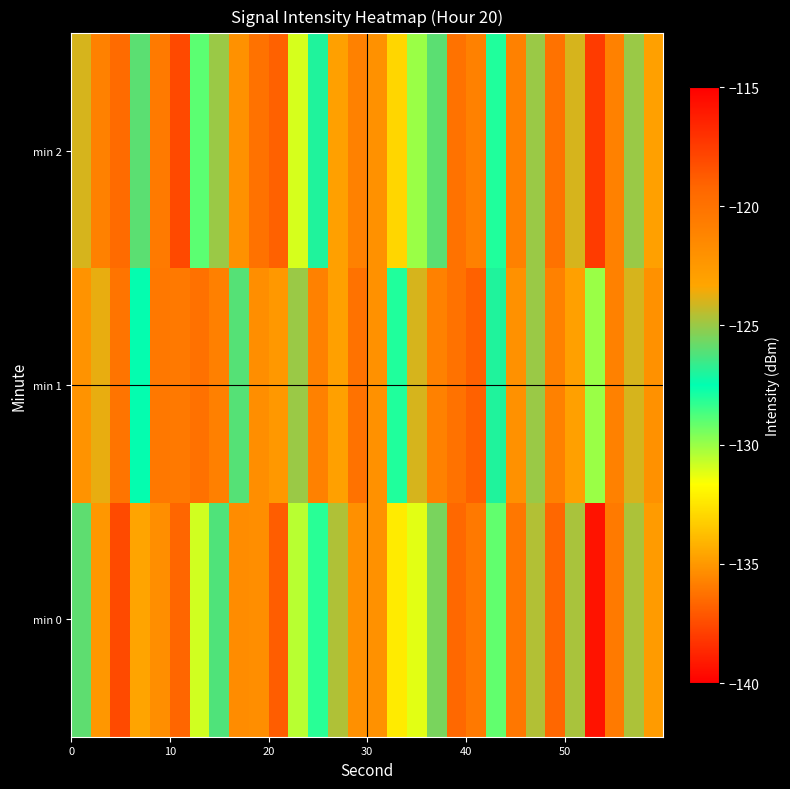

List the series in order of their peak value, highest first.

min 2, min 0, min 1